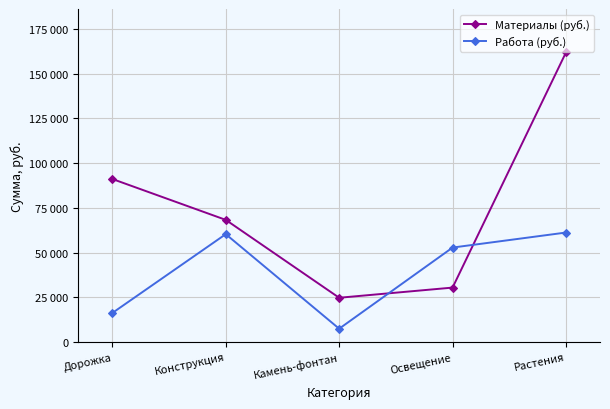

Does the chart have visible grid lines?

Yes